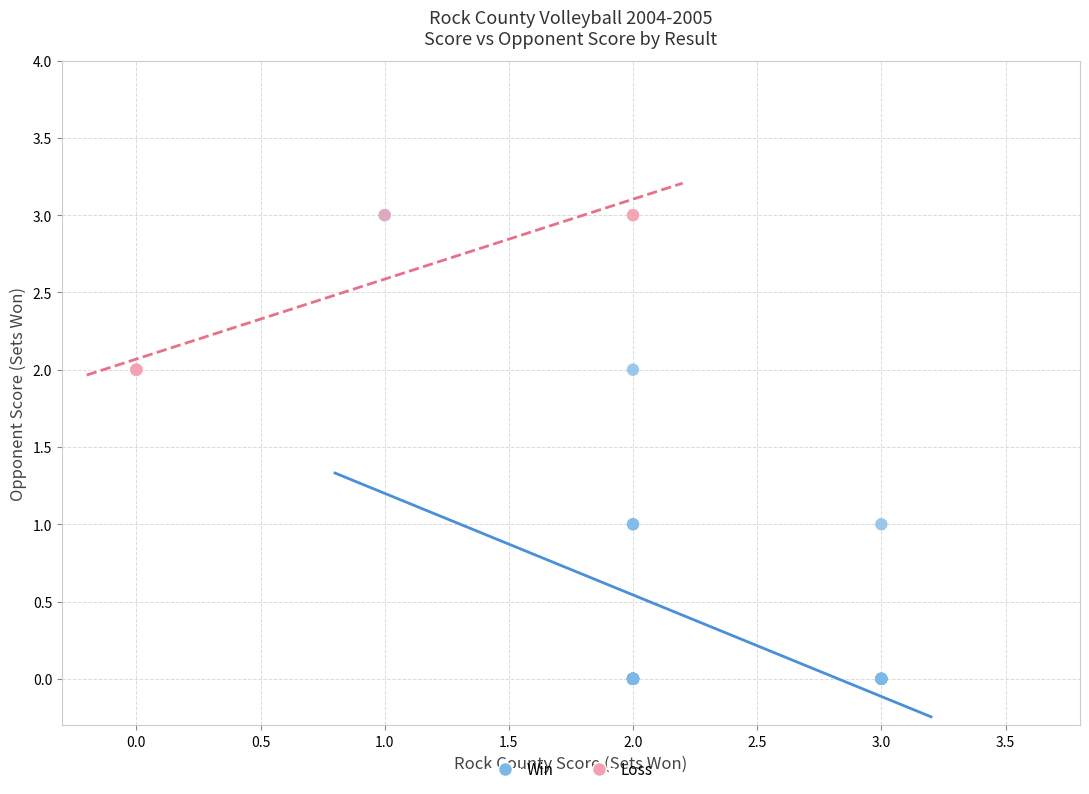

Which series contains the lowest Y value?

Win